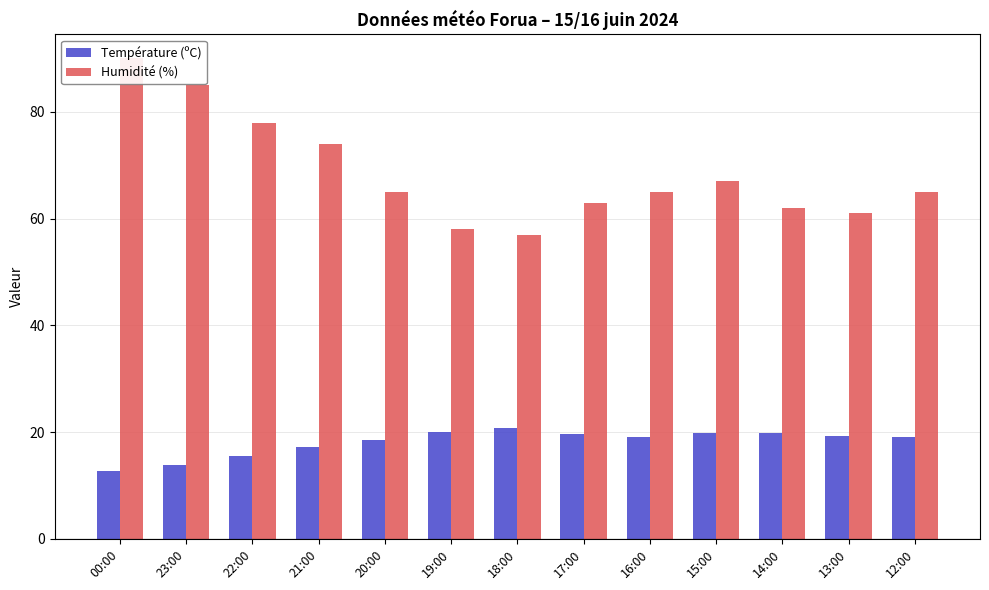

The value of Température (ºC) at 23:00 is 13.9. True or false?

True